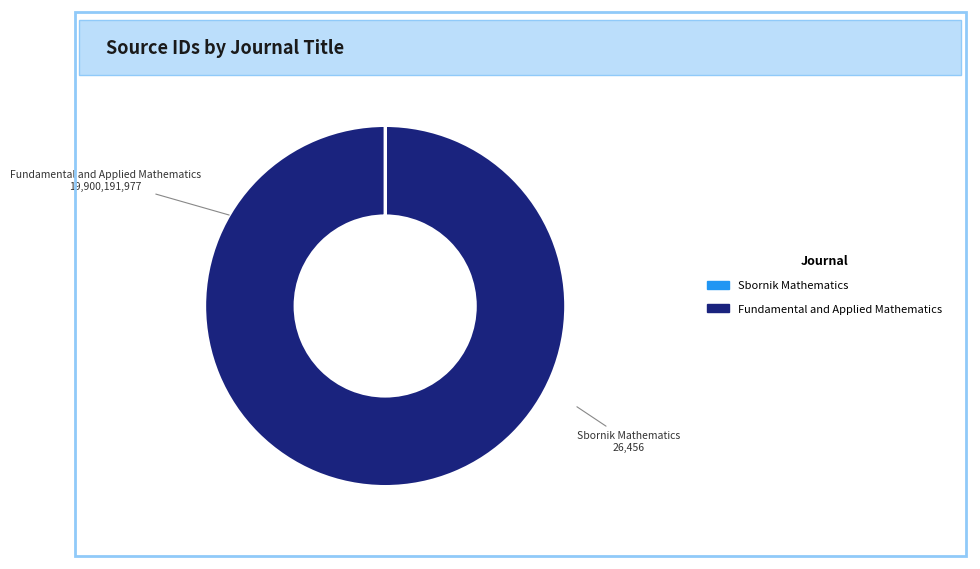

What is the majority slice?

Fundamental and Applied Mathematics